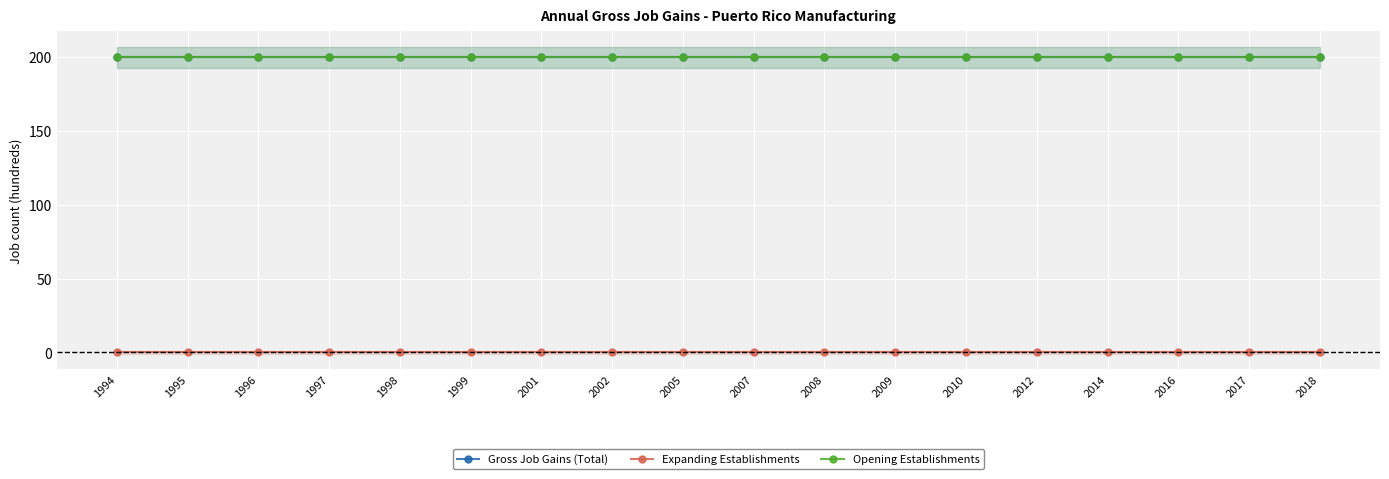

What is the value of the Opening Establishments point at the 17th from the left?

200